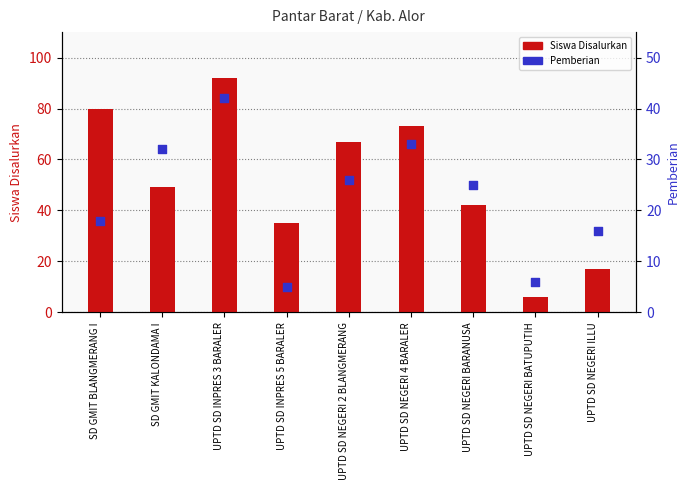

At which category is the sum across all series the highest?

UPTD SD INPRES 3 BARALER